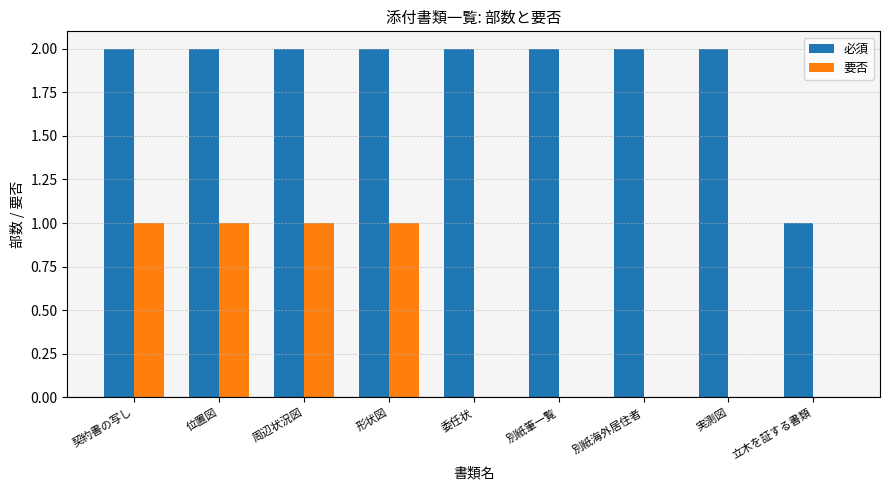

Reading left to right, what are all the values shown in this chart?

必須: 契約書の写し=2	位置図=2	周辺状況図=2	形状図=2	委任状=2	別紙筆一覧=2	別紙海外居住者=2	実測図=2	立木を証する書類=1
要否: 契約書の写し=1	位置図=1	周辺状況図=1	形状図=1	委任状=0	別紙筆一覧=0	別紙海外居住者=0	実測図=0	立木を証する書類=0